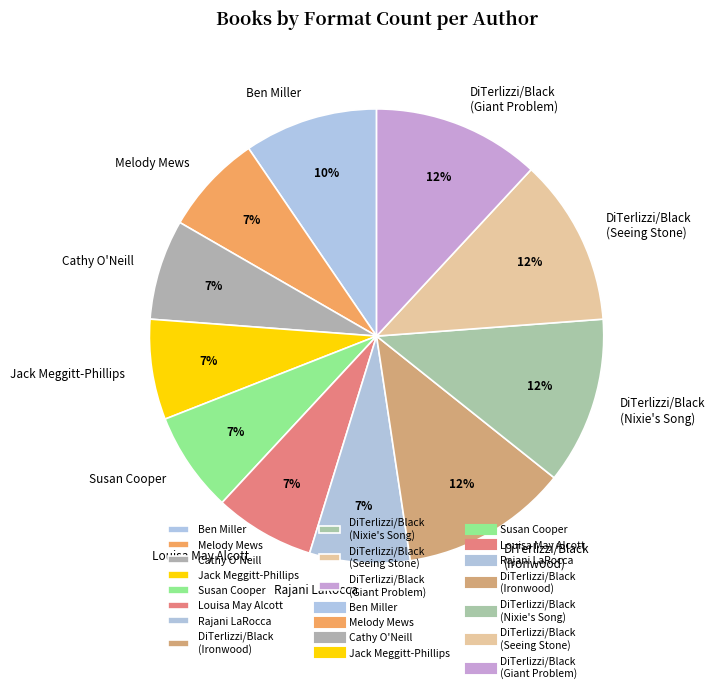

Is there a majority slice in this chart?

No